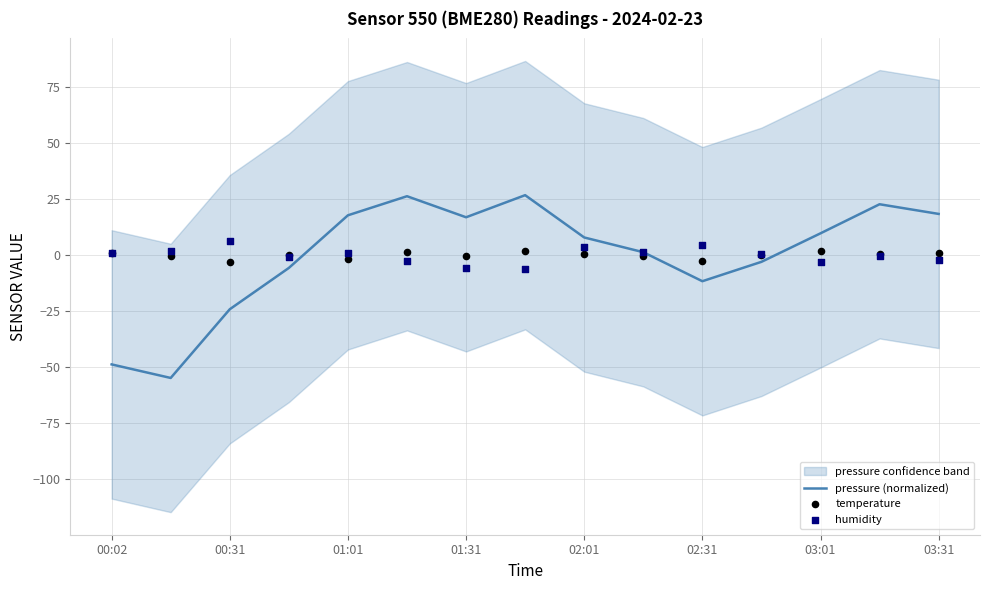

At how many categories does at least one series exceed -2?

15